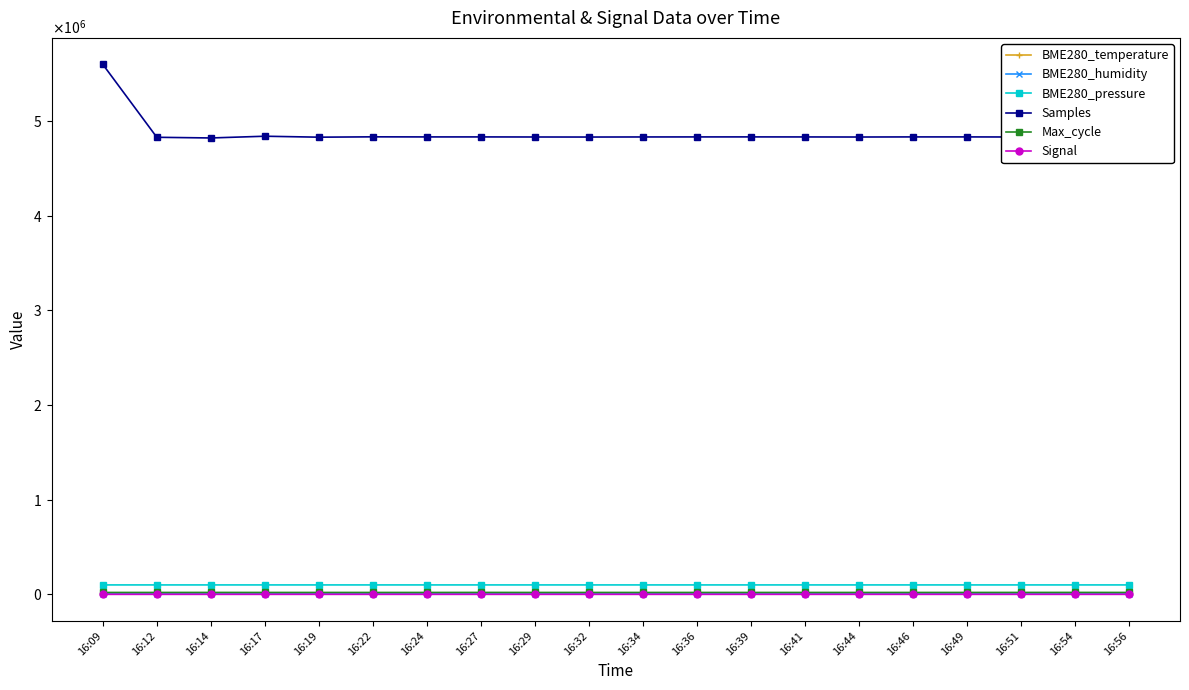

Where does the BME280_pressure series first go above 99521?

16:09